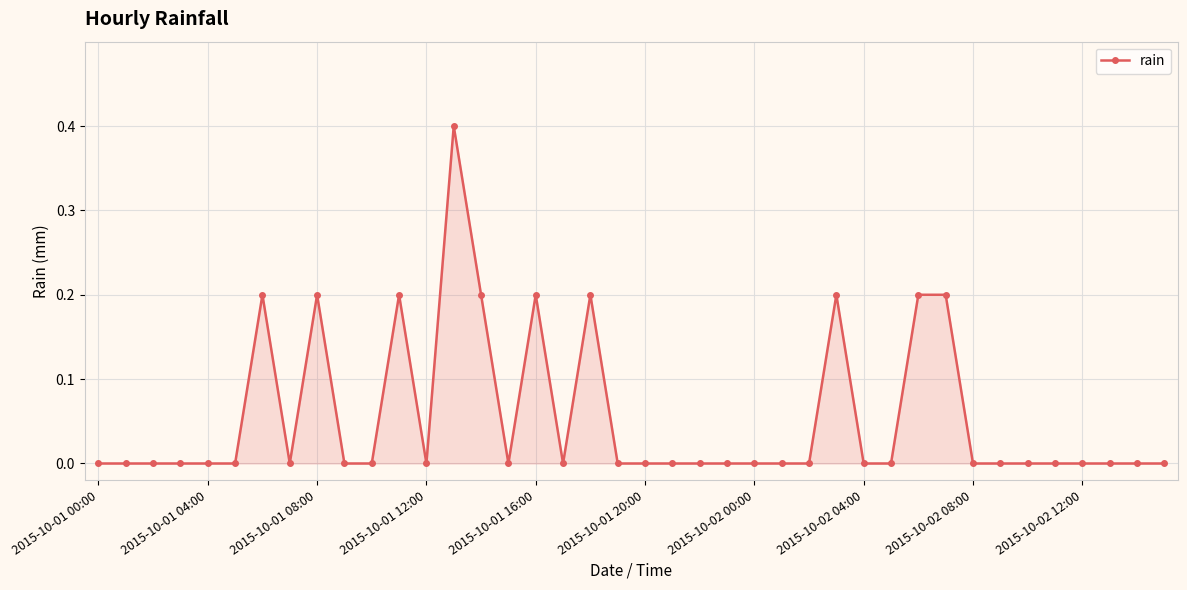

What is the value of the 15th point from the left?

0.2